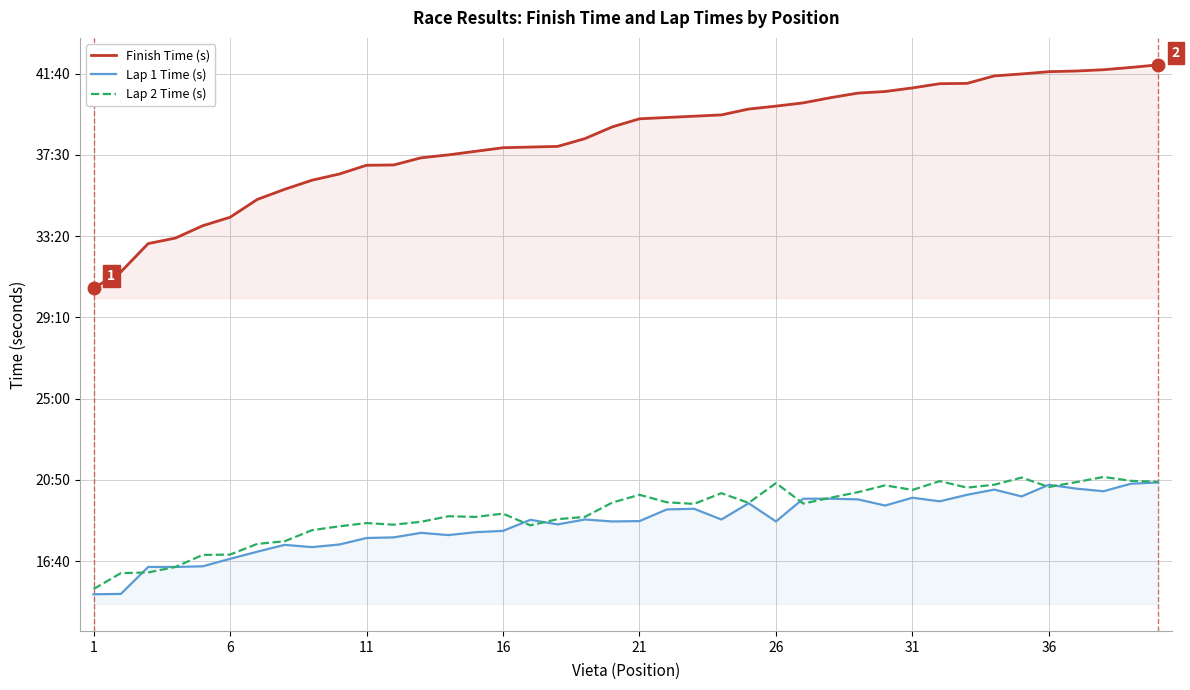

How many times do Lap 1 Time (s) and Lap 2 Time (s) cross each other?

7